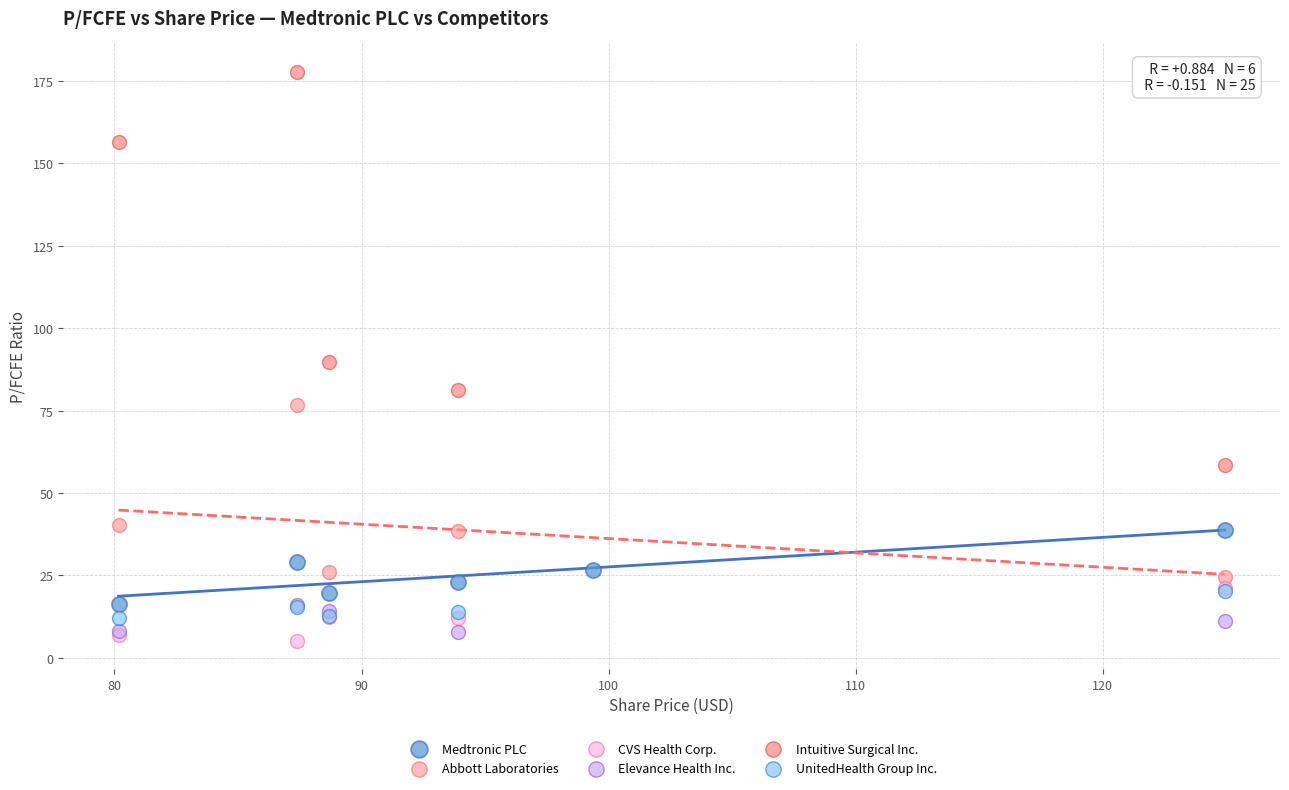

Which series has the largest Y range (max minus min)?

Intuitive Surgical Inc.